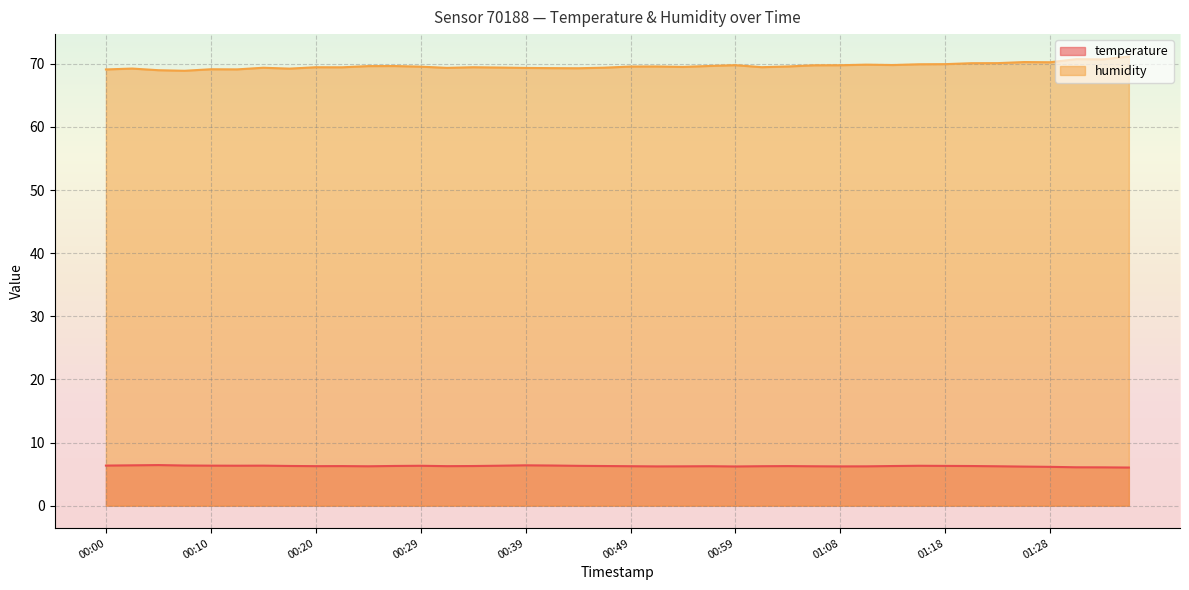

True or false: humidity has a value of 69.6 at 00:49.

True